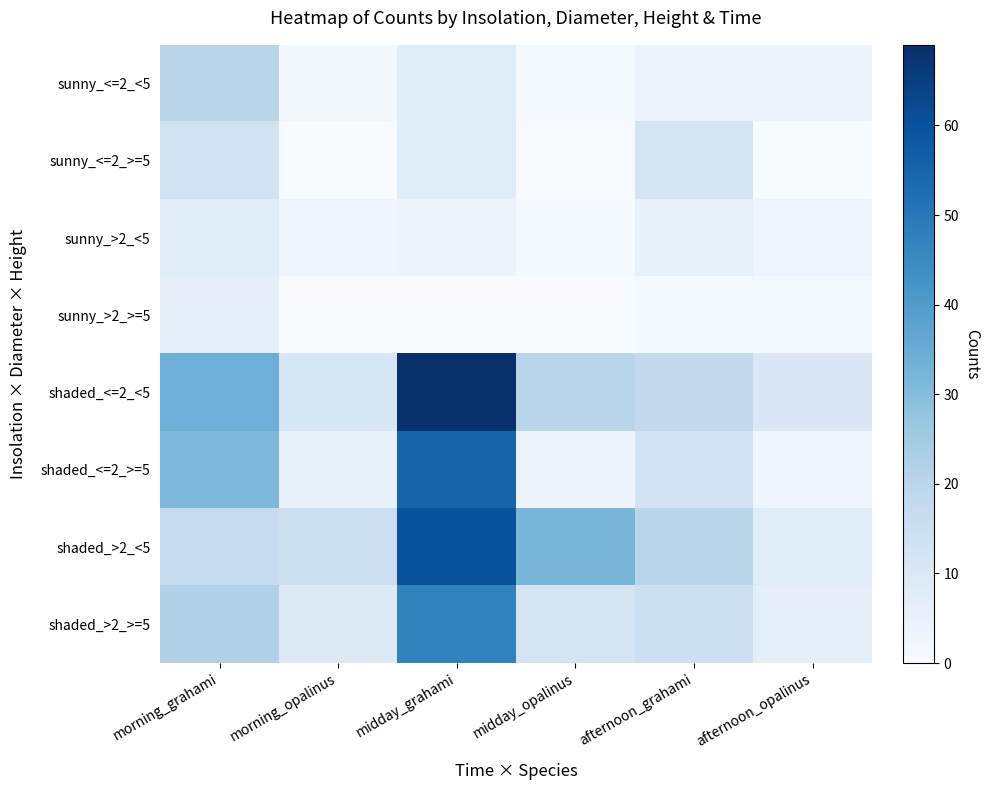

Which has a higher value, morning_grahami or morning_opalinus?

morning_grahami